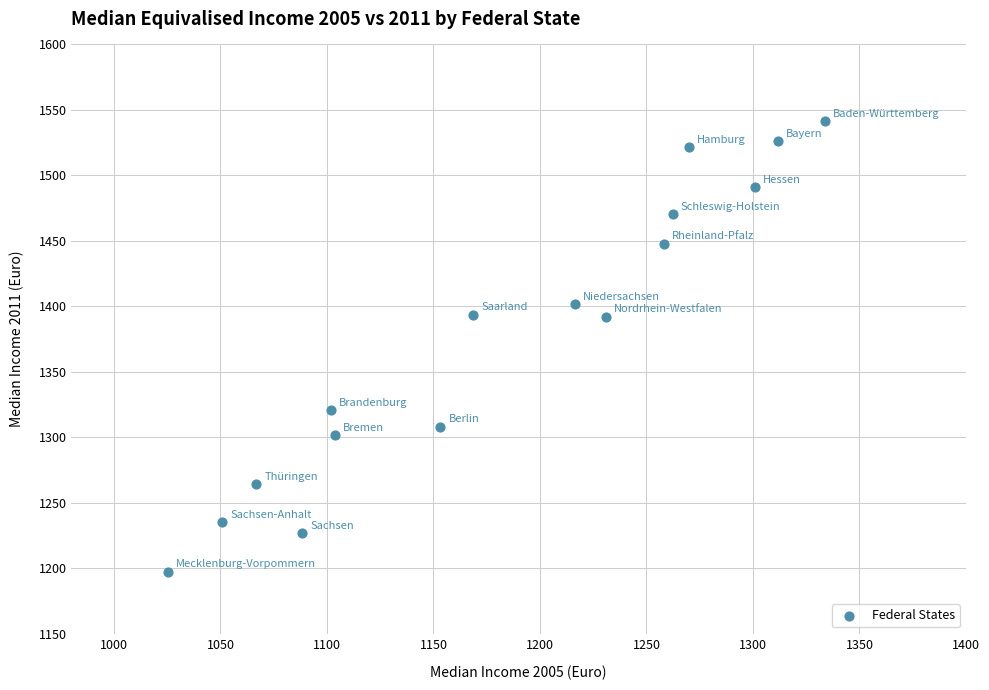

What is the range of X values (max minus min)?

308.5